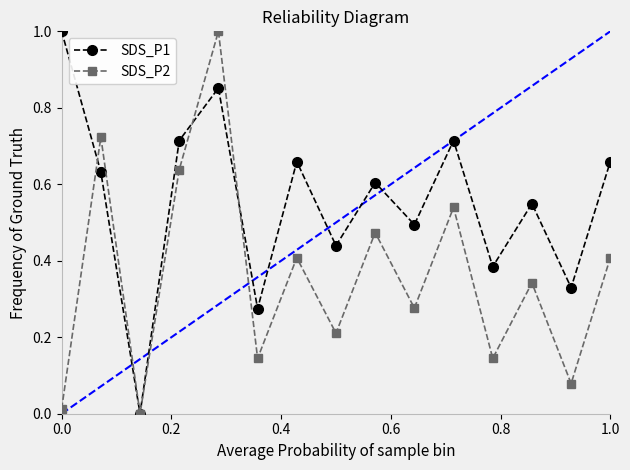

Which series has the largest total across all categories?

SDS_P1